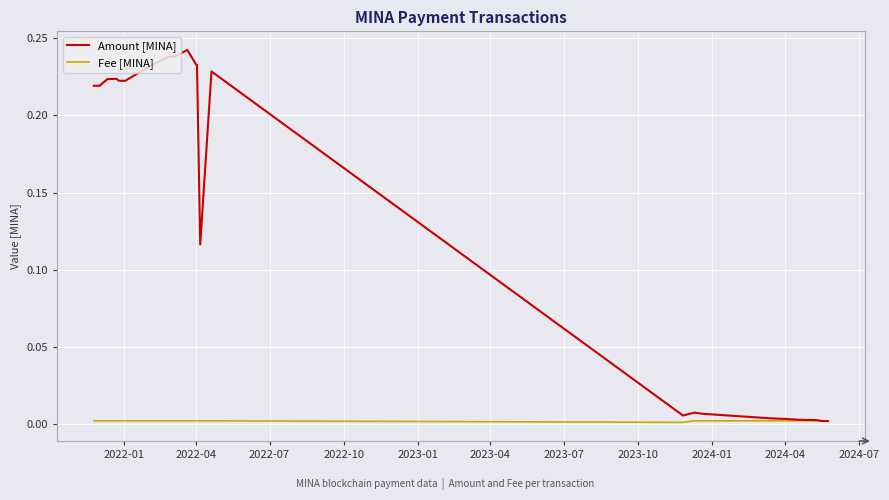

List the series in order of their overall mean, highest first.

Amount [MINA], Fee [MINA]